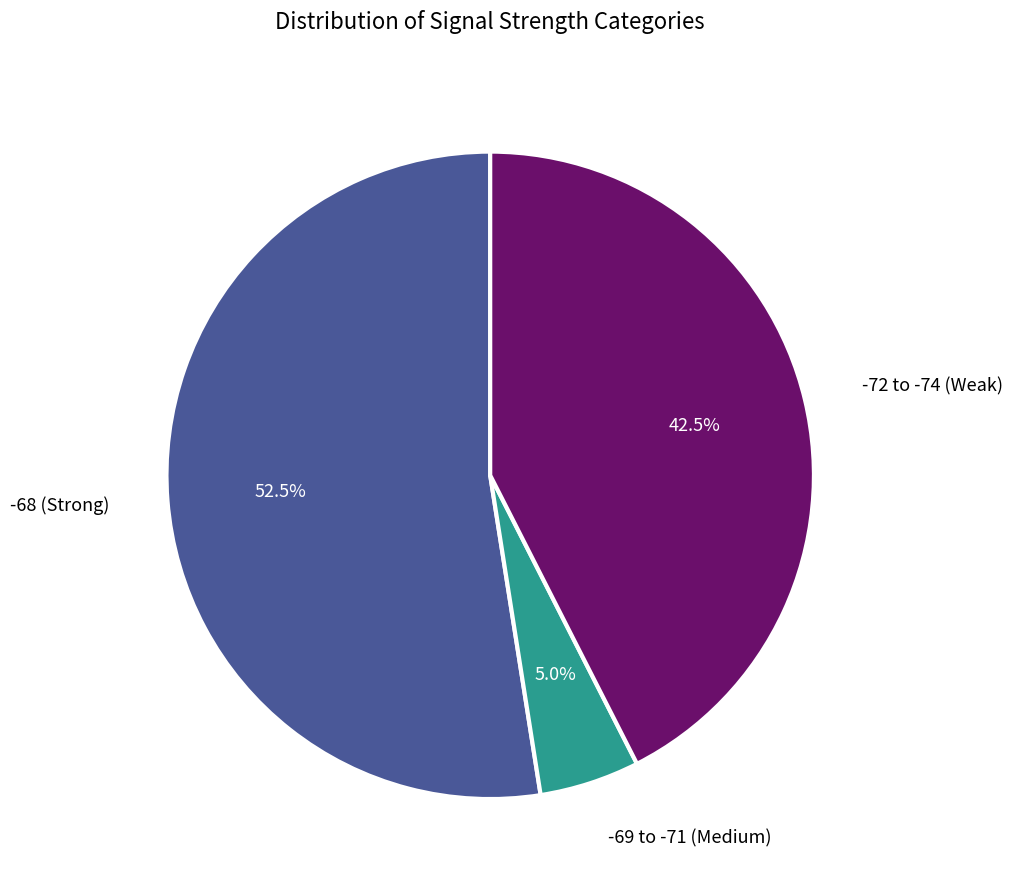

How many slices are in this pie chart?

3